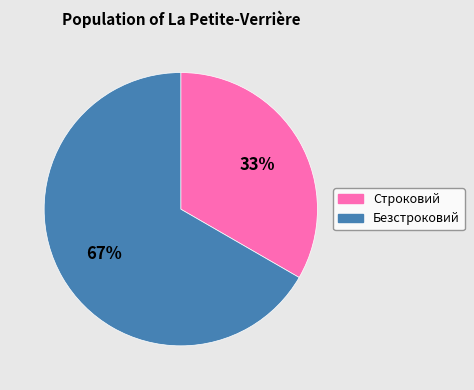

Do Строковий and Безстроковий together represent more than half of the pie?

Yes